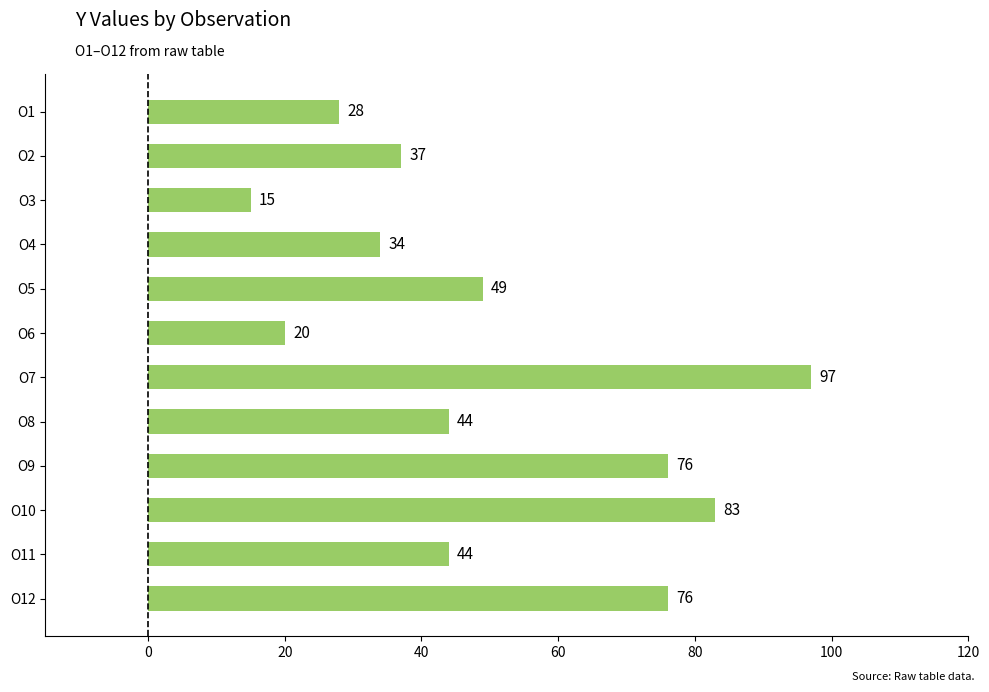

Approximately how many times larger is the value at O10 compared to O5?

1.7